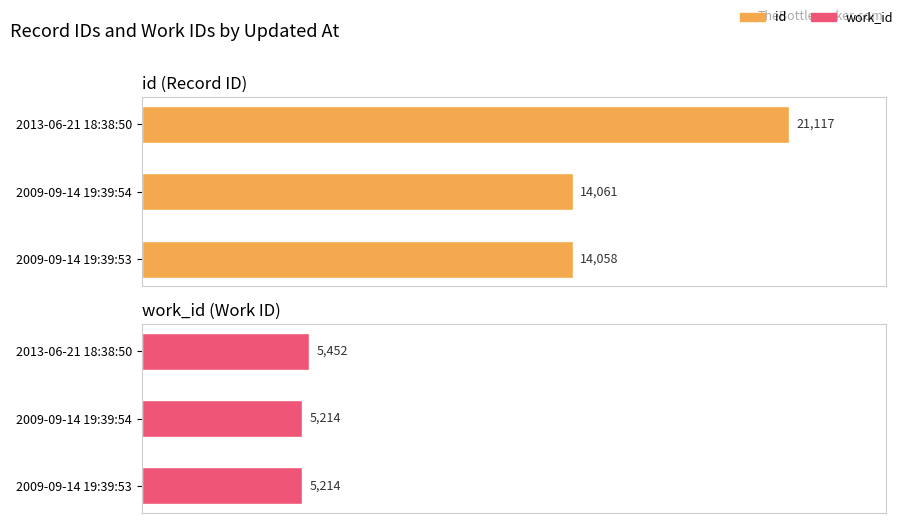

What are all the series names shown in the legend?

id, work_id